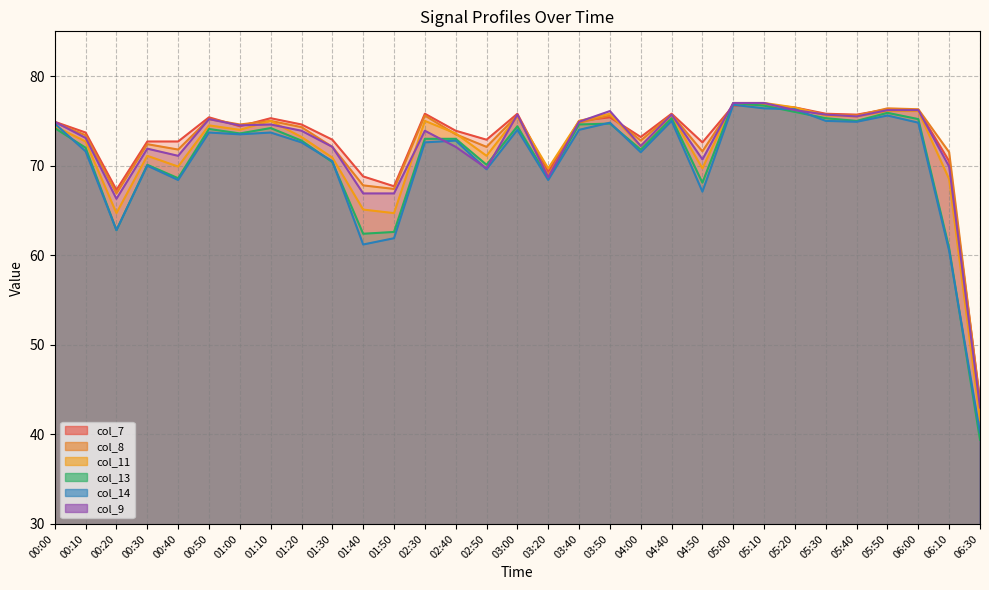

Reading left to right, list all the values displayed in this chart.

col_7: 74.9	73.7	67.3	72.7	72.7	75.4	74.4	75.3	74.6	72.9	68.8	67.7	75.8	73.9	72.9	75.8	69.3	75.0	75.4	73.2	75.8	72.6	76.7	76.8	76.5	75.8	75.7	76.3	76.2	70.5	43.9
col_8: 74.8	73.4	66.9	72.4	71.8	75.2	74.6	75.0	74.3	72.1	67.8	67.4	75.6	73.5	72.1	75.6	68.9	74.8	75.6	72.8	75.7	71.6	76.8	76.8	76.4	75.7	75.6	76.4	76.3	71.5	43.6
col_11: 74.4	72.7	64.7	71.1	69.9	74.5	74.0	75.0	73.2	70.9	65.1	64.7	75.0	73.6	71.1	75.5	69.7	75.0	75.8	72.2	75.6	69.7	77.0	77.0	76.5	75.6	75.5	76.1	76.1	68.5	41.6
col_13: 74.2	72.0	62.8	70.1	68.6	74.1	73.6	74.2	72.8	70.4	62.4	62.6	73.0	73.0	70.1	74.4	68.6	74.6	74.7	71.8	75.3	68.1	77.0	76.7	76.0	75.3	75.0	75.9	75.2	60.8	39.4
col_14: 74.7	71.6	62.8	70.0	68.4	73.7	73.5	73.7	72.6	70.5	61.2	61.9	72.6	72.8	69.6	74.0	68.4	74.0	74.8	71.5	75.0	67.1	76.8	76.4	76.3	75.0	74.9	75.6	74.8	60.5	40.2
col_9: 74.9	73.1	66.3	71.9	71.1	75.2	74.5	74.6	73.9	72.1	66.9	66.9	73.9	72.1	69.7	75.7	68.7	74.9	76.1	72.2	75.7	70.7	77.0	77.0	76.2	75.7	75.5	76.2	76.2	69.9	43.0